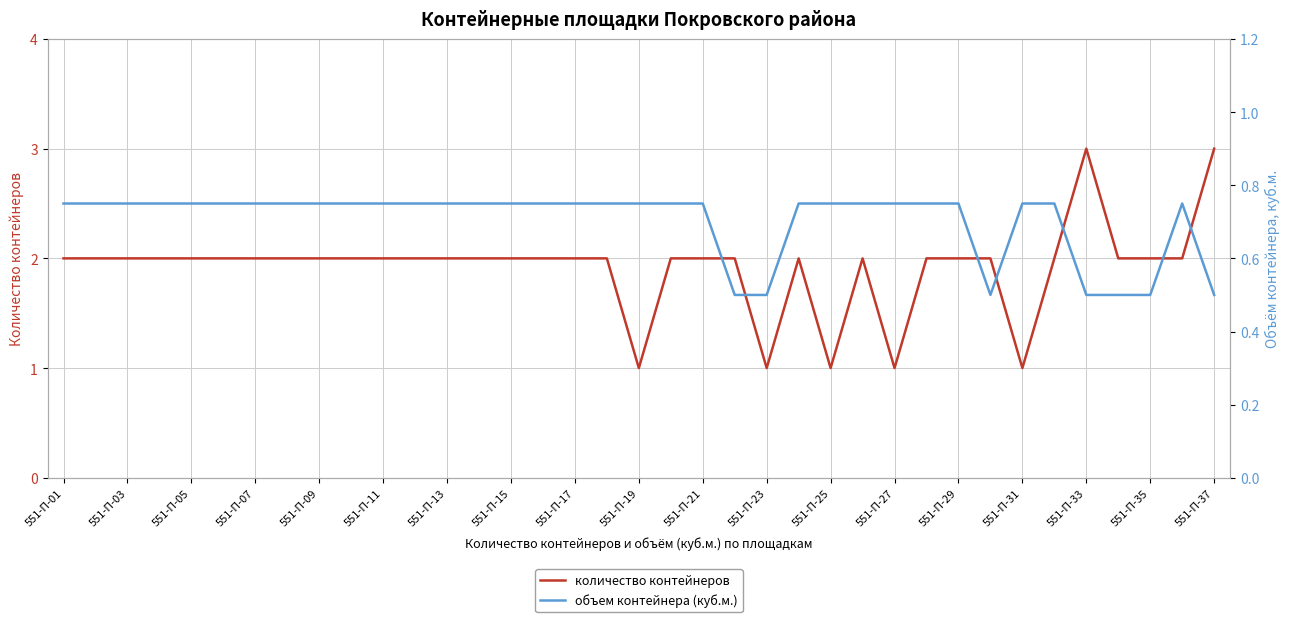

Reading left to right, list all the values displayed in this chart.

количество контейнеров: 2.0	2.0	2.0	2.0	2.0	2.0	2.0	2.0	2.0	2.0	2.0	2.0	2.0	2.0	2.0	2.0	2.0	2.0	1.0	2.0	2.0	2.0	1.0	2.0	1.0	2.0	1.0	2.0	2.0	2.0	1.0	2.0	3.0	2.0	2.0	2.0	3.0
объем контейнера (куб.м.): 0.8	0.8	0.8	0.8	0.8	0.8	0.8	0.8	0.8	0.8	0.8	0.8	0.8	0.8	0.8	0.8	0.8	0.8	0.8	0.8	0.8	0.5	0.5	0.8	0.8	0.8	0.8	0.8	0.8	0.5	0.8	0.8	0.5	0.5	0.5	0.8	0.5